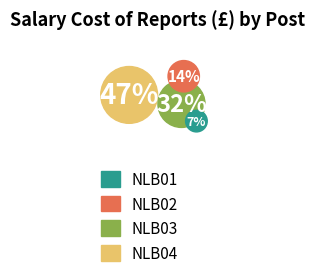

How much of the chart is everything except NLB02?

85.7%